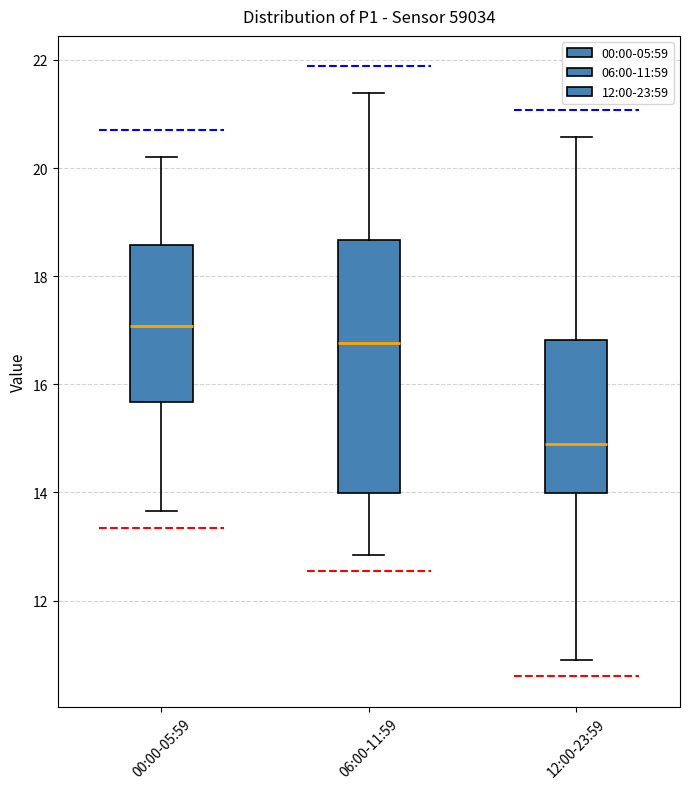

Which box is the tallest, from its lower edge to its upper edge?

06:00-11:59